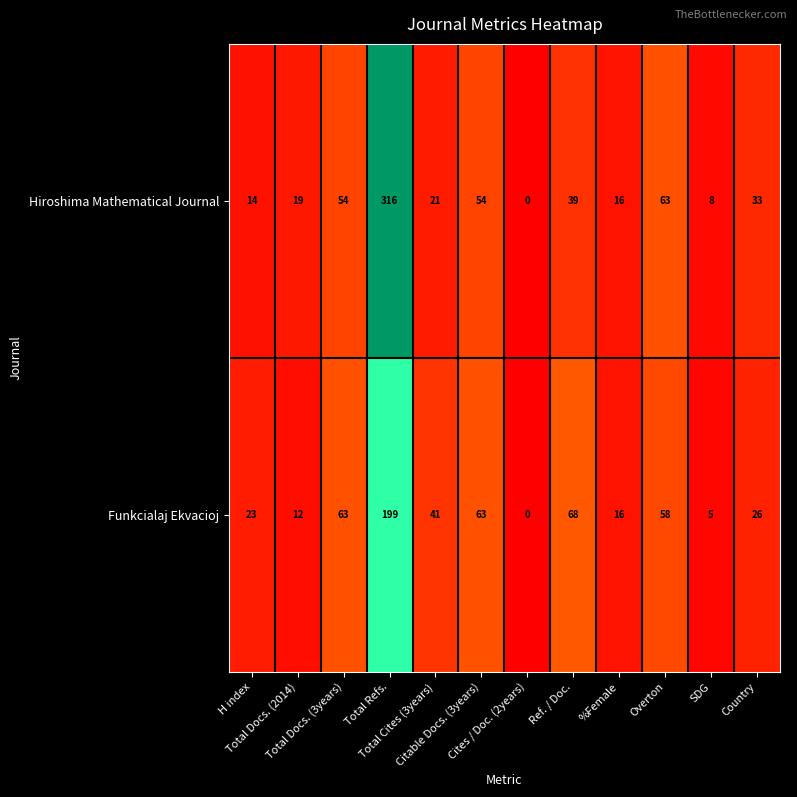

List the series in order of their overall mean, highest first.

Hiroshima Mathematical Journal, Funkcialaj Ekvacioj